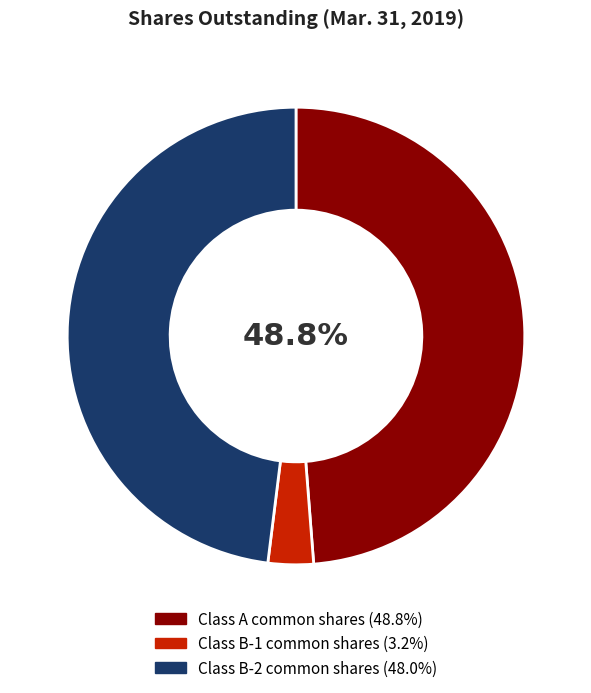

Is there any slice that represents more than half of the pie?

No